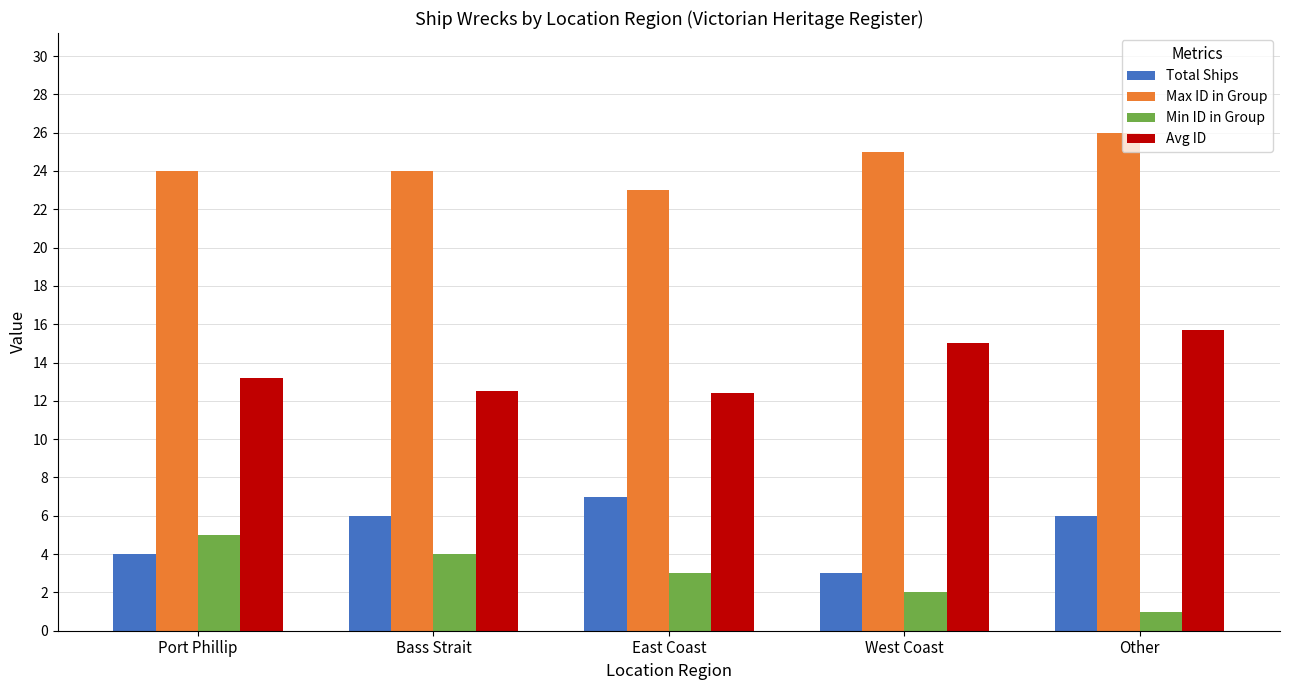

The value of Max ID in Group at Bass Strait is 24.0. True or false?

True